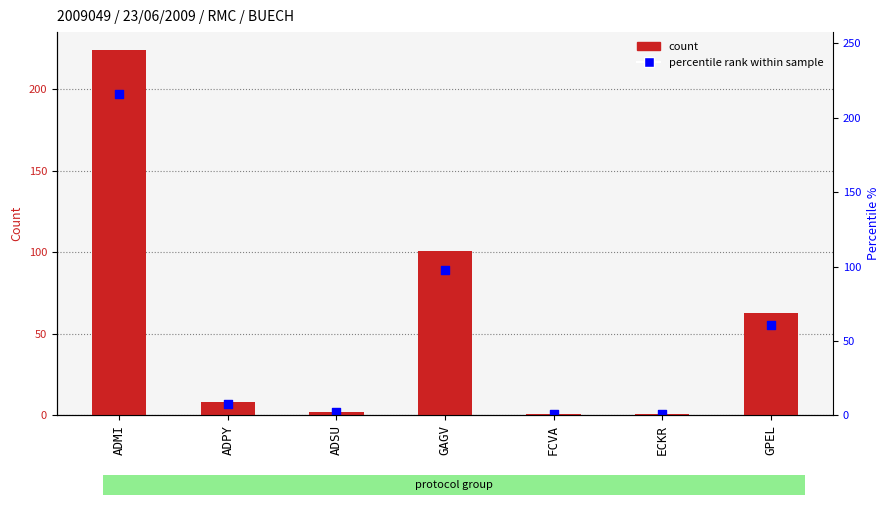

What are all the series names shown in the legend?

count, percentile rank within sample